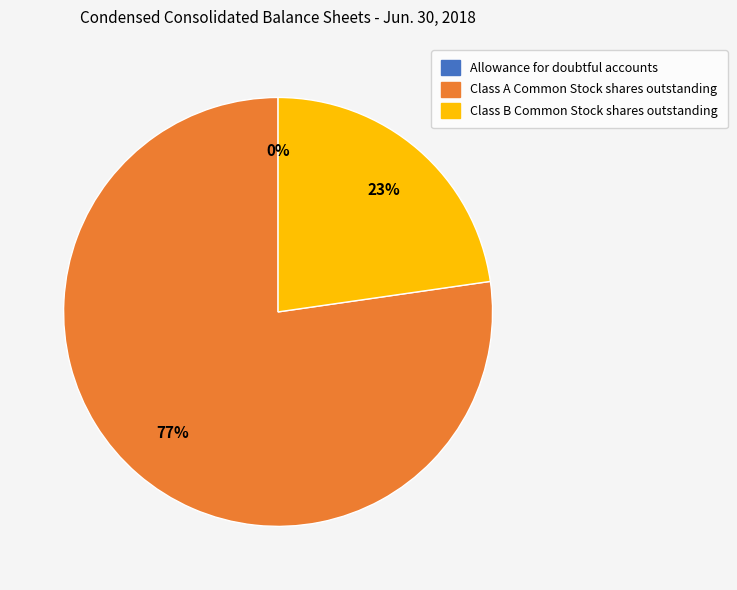

Between Class B Common Stock shares outstanding and Class A Common Stock shares outstanding, which is larger?

Class A Common Stock shares outstanding